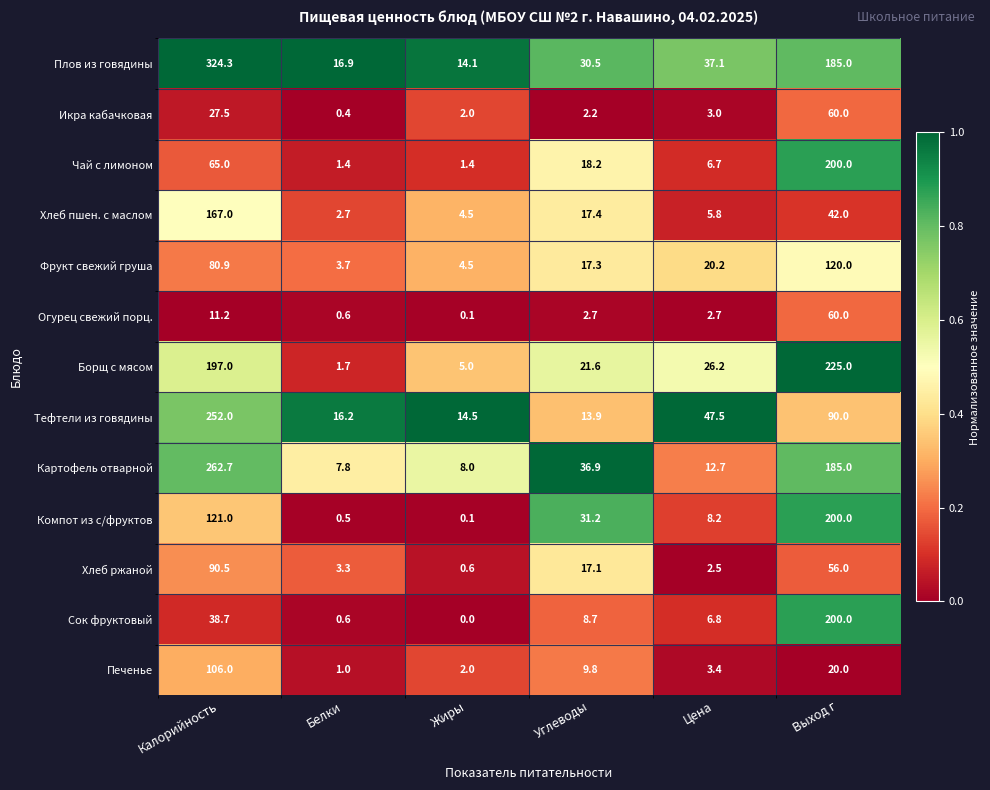

True or false: Плов из говядины has a value of 20.7 at Углеводы.

False